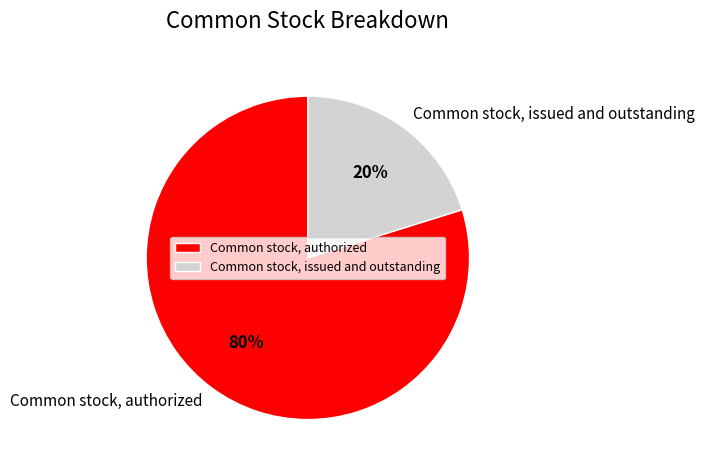

Combined, do Common stock, authorized and Common stock, issued and outstanding account for over 50%?

Yes